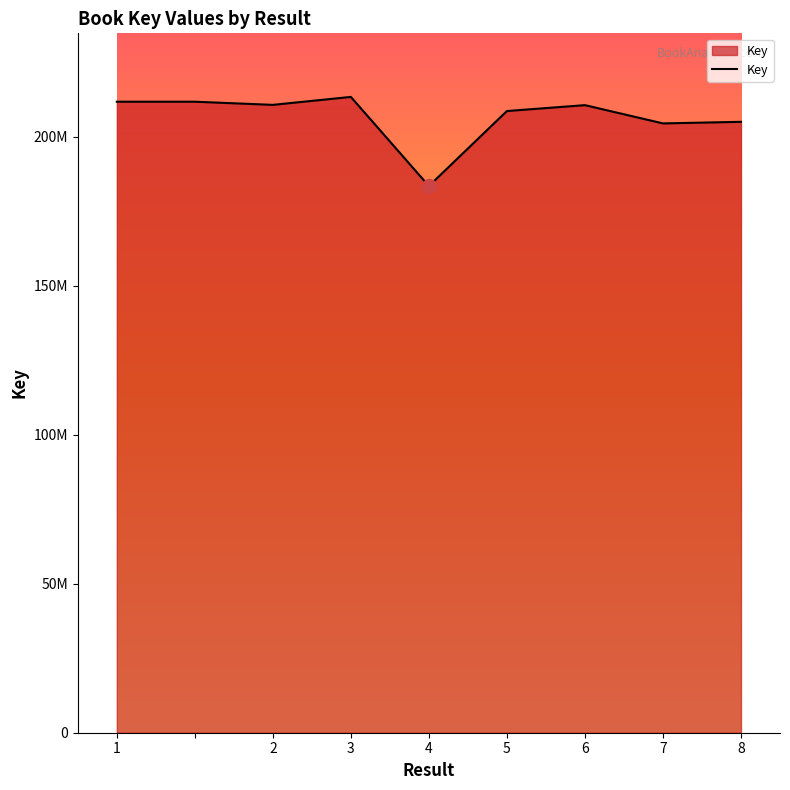

Does the chart display data point markers on the line(s)?

No